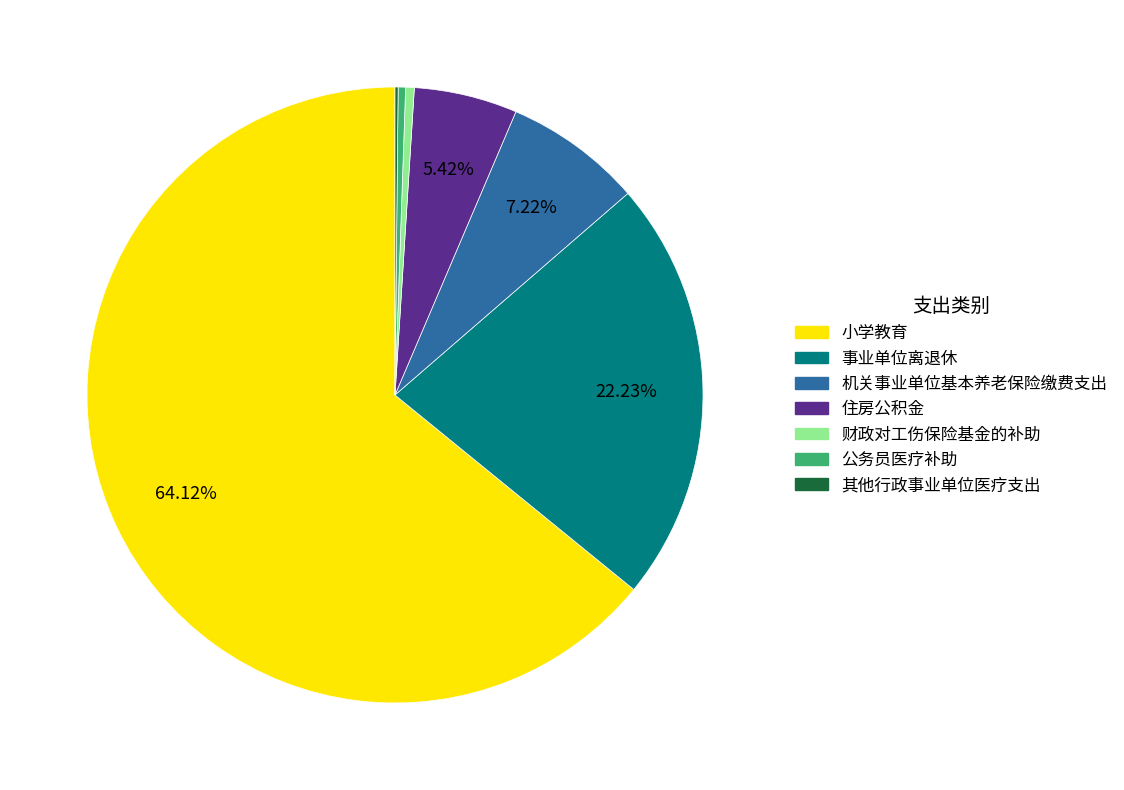

The 住房公积金 slice represents 1% of the pie. True or false?

False